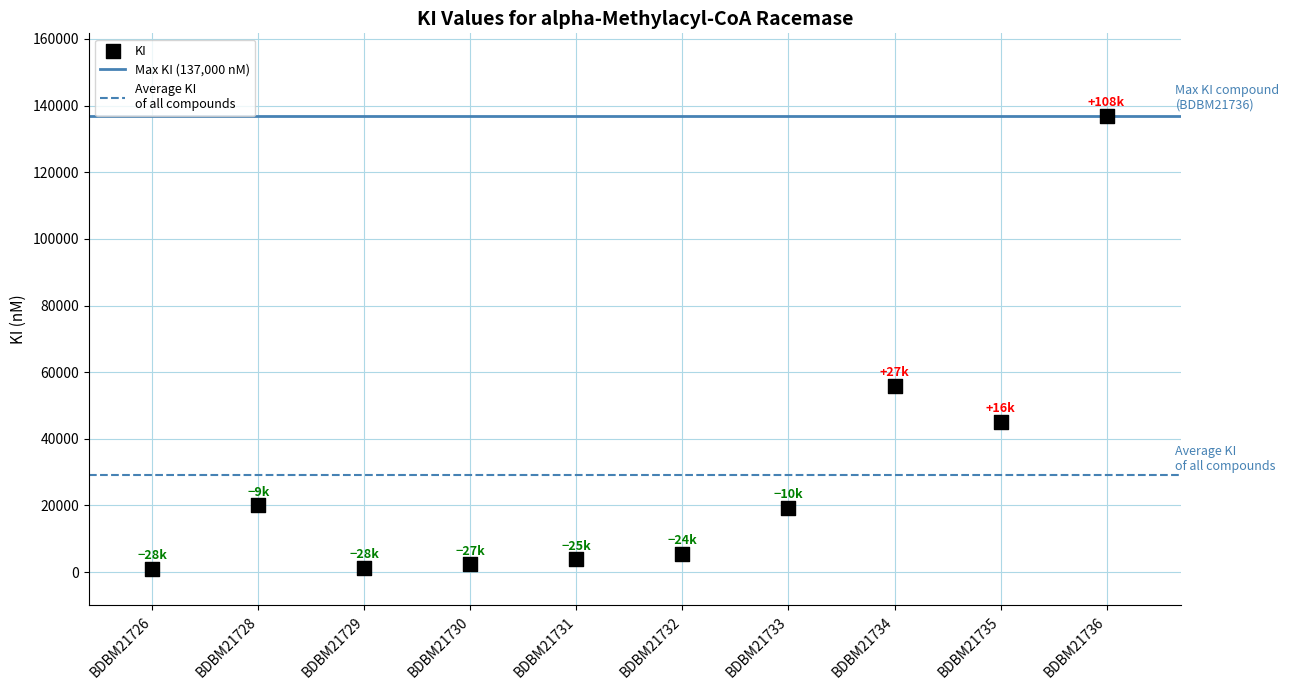

What Y value in the scatter plot is closest to 68950?

56000